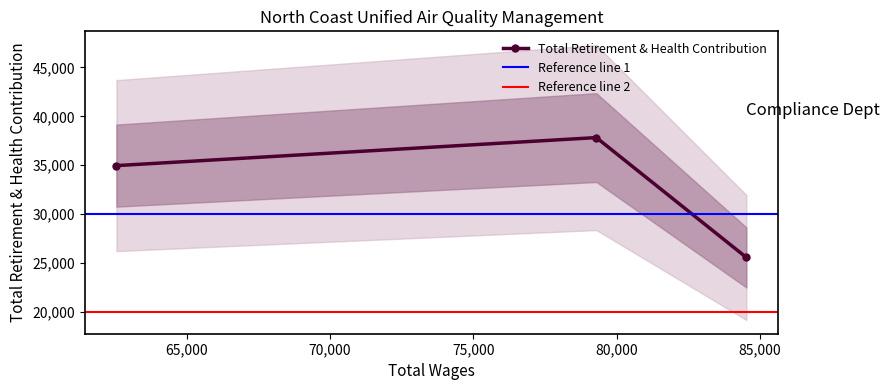

What is the value of the Total Retirement & Health Contribution point at the 1st from the left?

34960